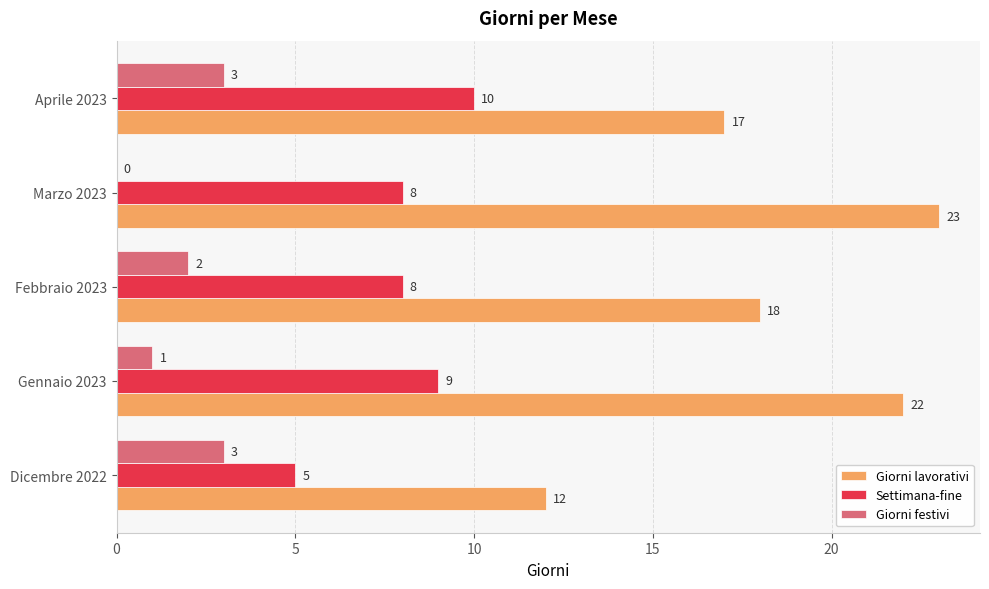

What is the highest value of the Giorni lavorativi series?

23